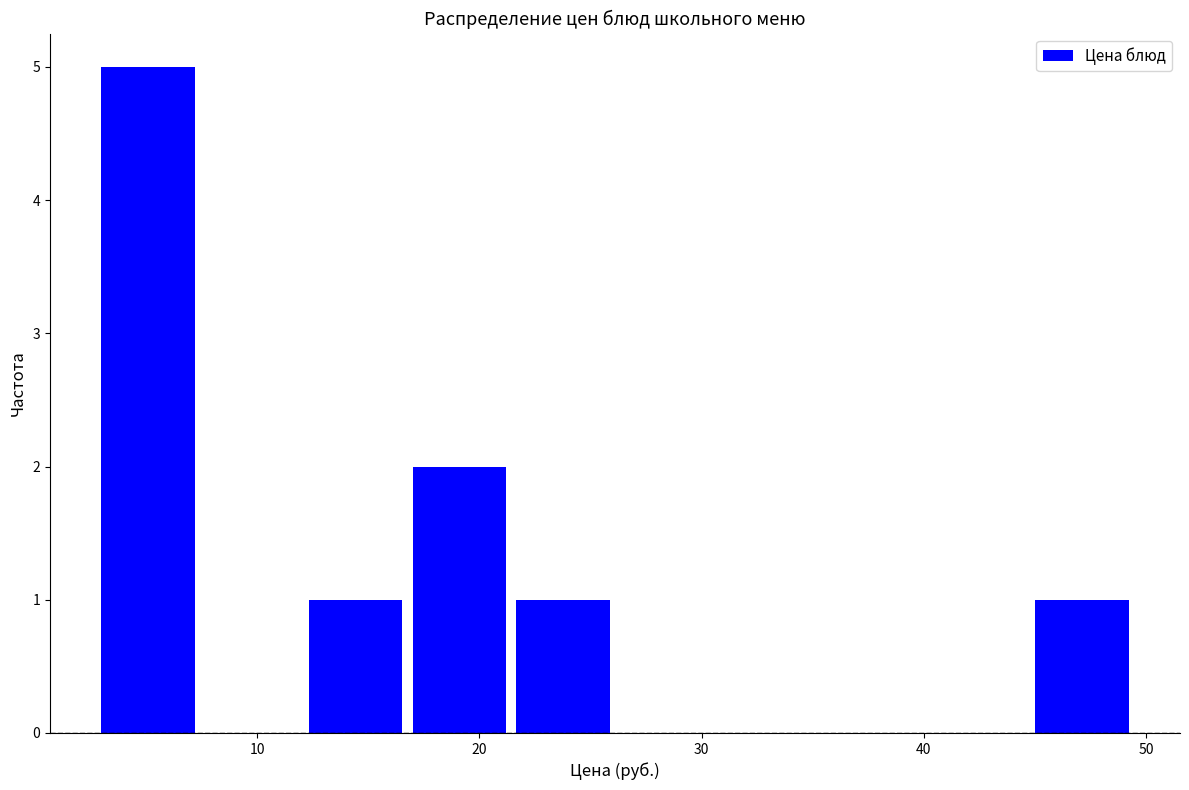

Reading left to right, transcribe this chart: for each bar, give the range it covers on the x-axis and its height. Neither the bar edges nor the heights are printed on the chart, so give them approximately, as read against the axes.

3 to 7: 5
7 to 12: 0
12 to 17: 1
17 to 21: 2
21 to 26: 1
26 to 31: 0
31 to 35: 0
35 to 40: 0
40 to 45: 0
45 to 49: 1